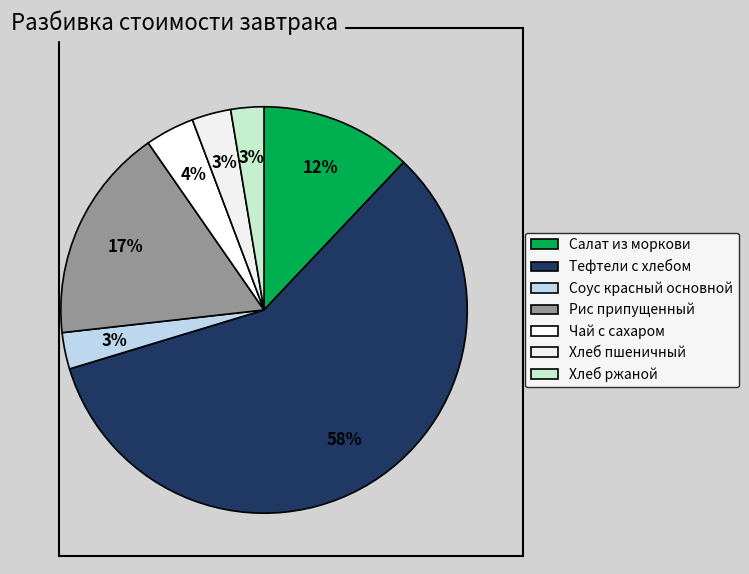

To the nearest percent, what is the average slice percentage?

14%